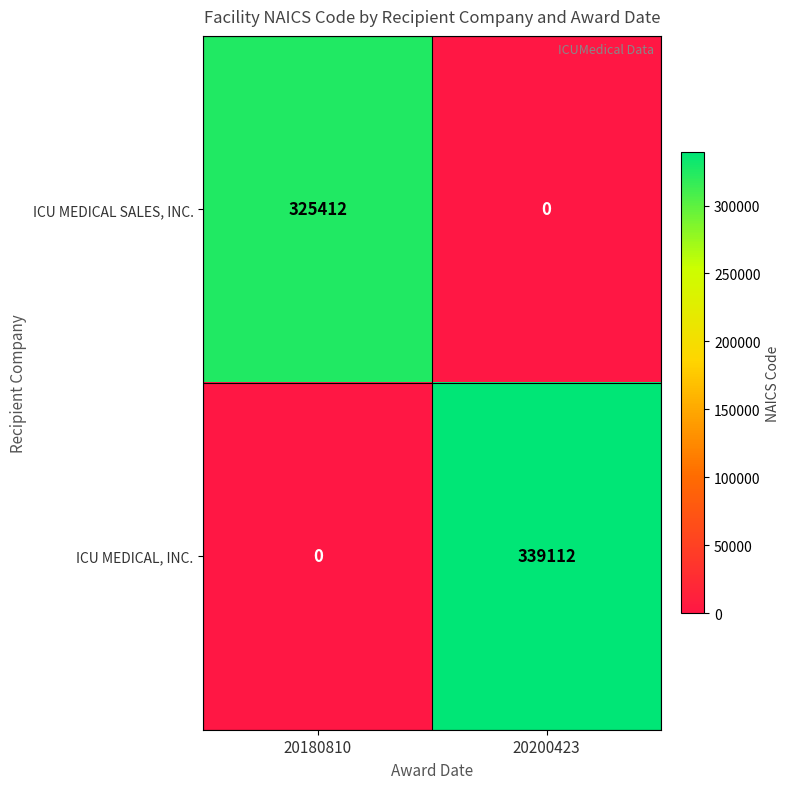

What is the sum of all ICU MEDICAL, INC. values?

339112